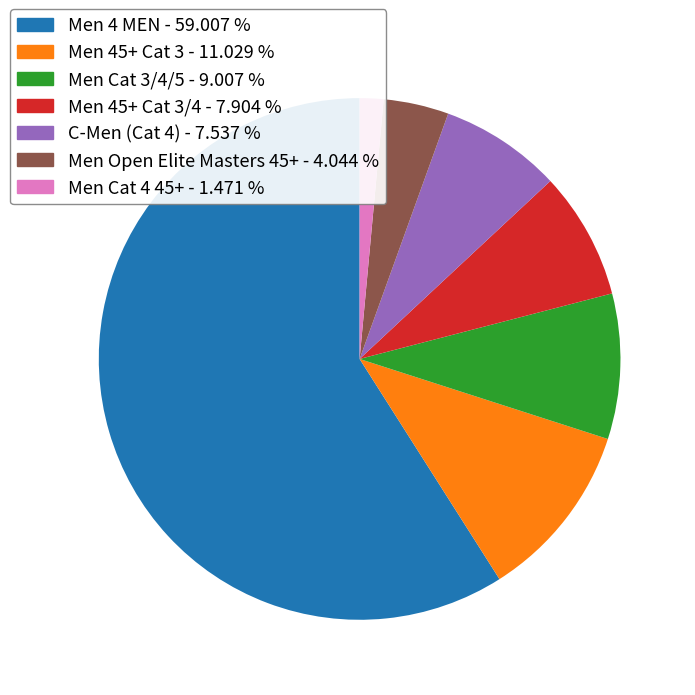

Is there any slice that represents more than half of the pie?

Yes